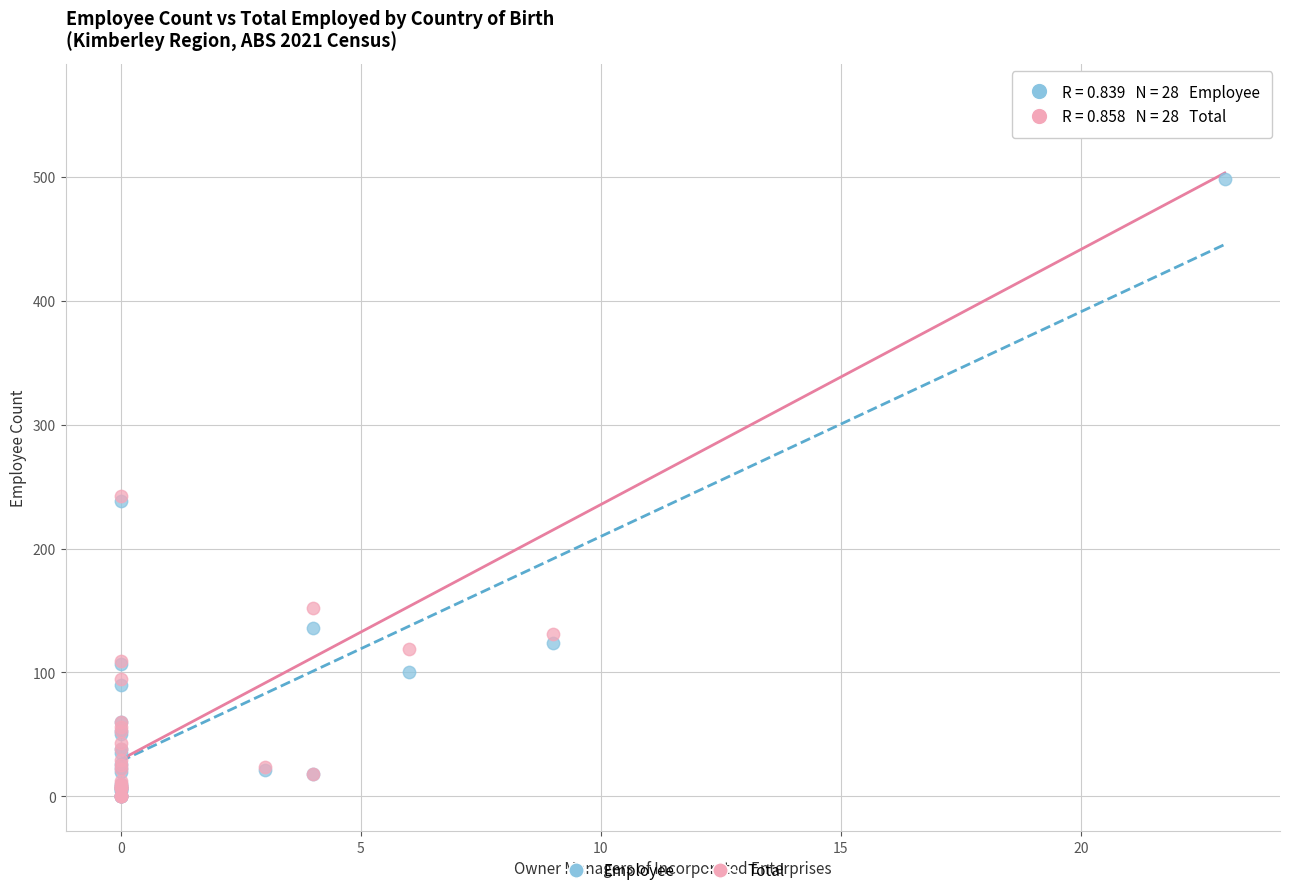

What are all the series names shown in the legend?

Employee, Total